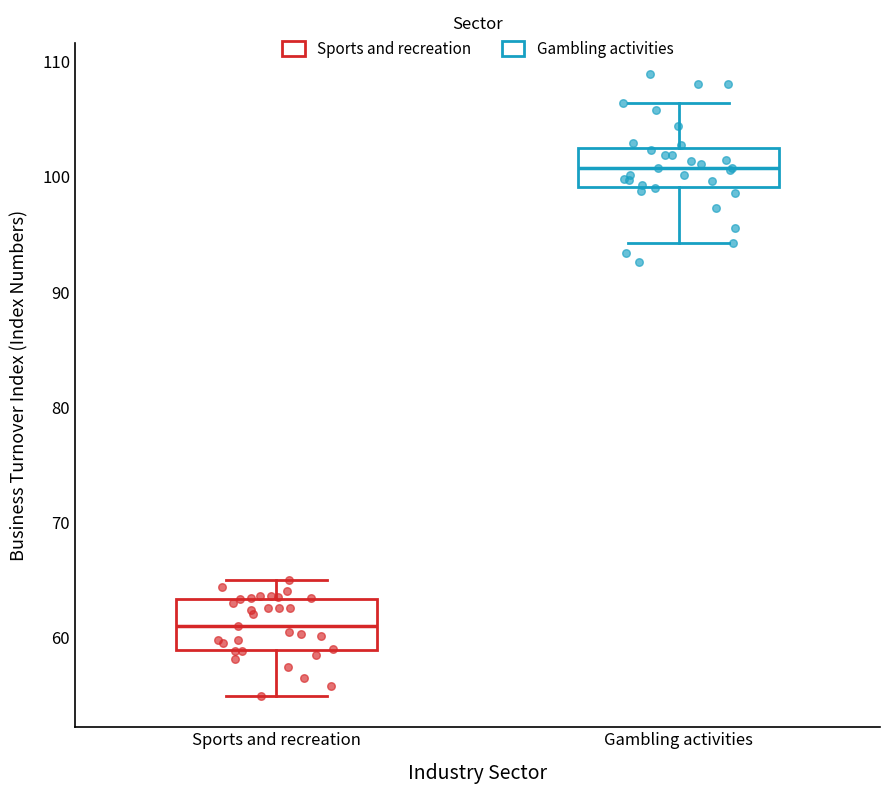

Which box's median line is the highest?

Gambling activities